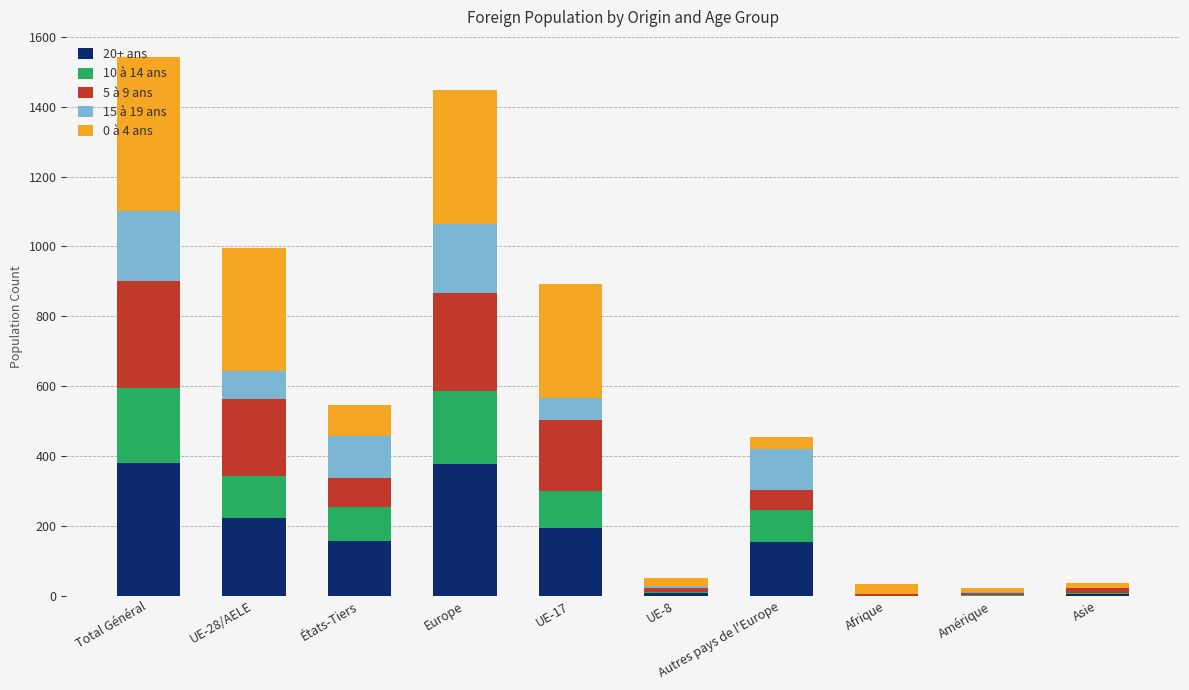

The value of 20+ ans at Europe is 376. True or false?

True